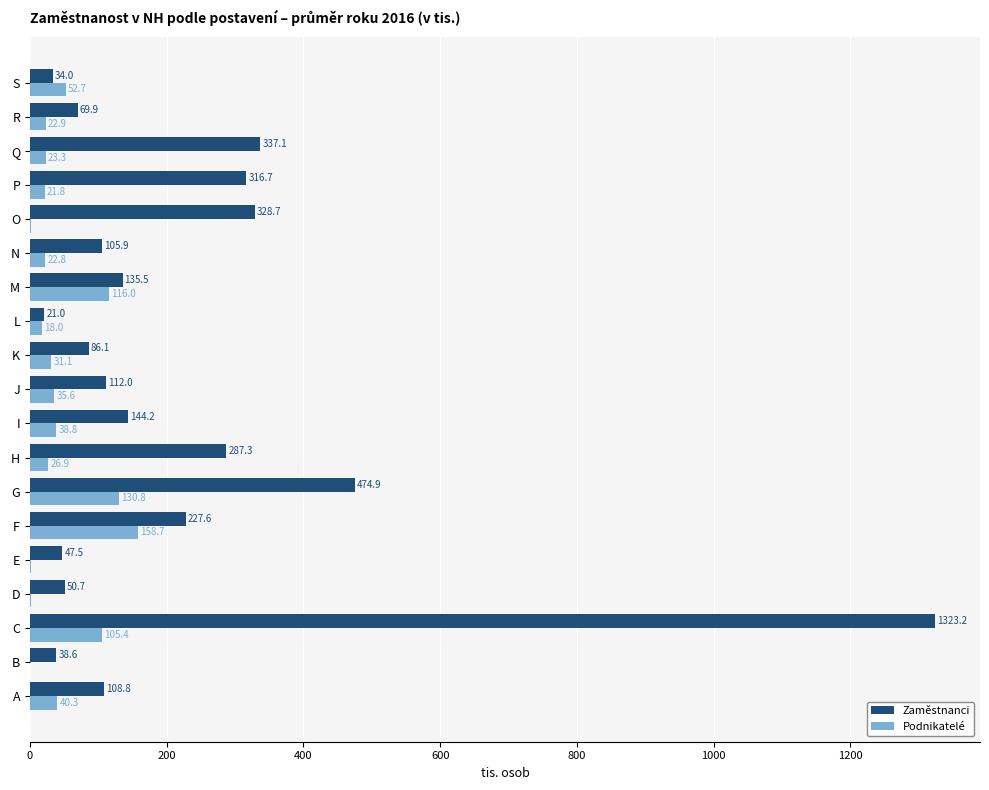

Where is Podnikatelé nearest to the value 79?

S